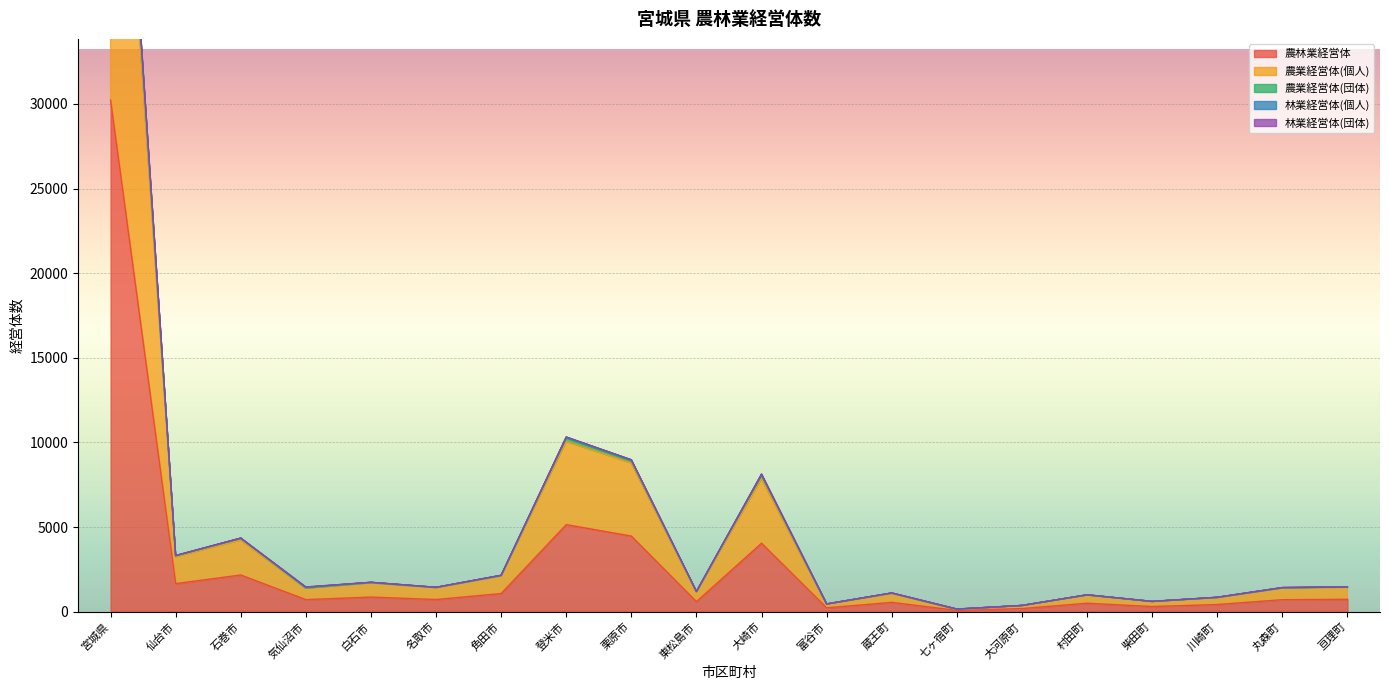

The 農林業経営体 series shows 4465 at 栗原市. True or false?

True